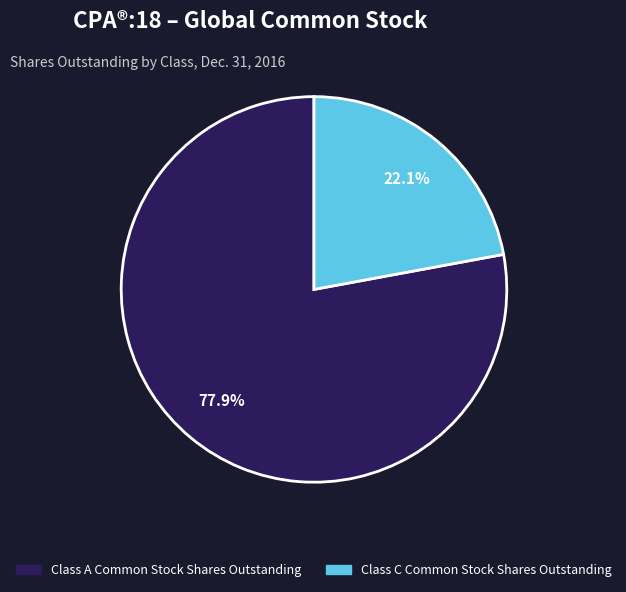

True or false: Class C Common Stock Shares Outstanding accounts for 22% of the total.

True